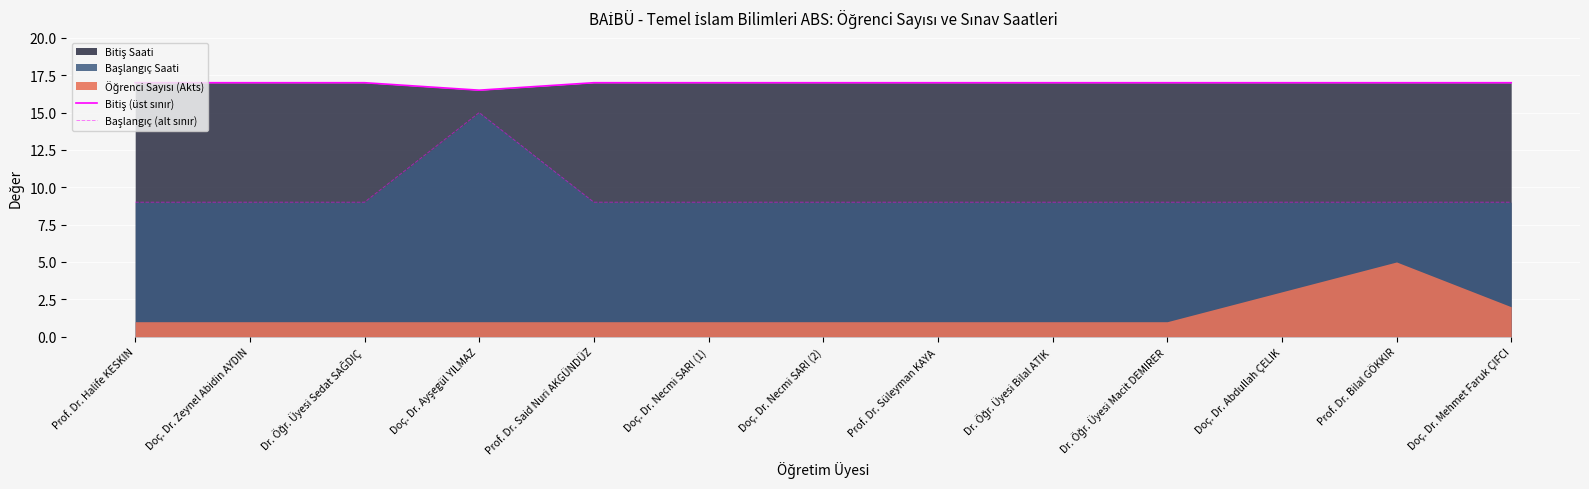

At which category is the sum across all series the highest?

Doç. Dr. Ayşegül YILMAZ